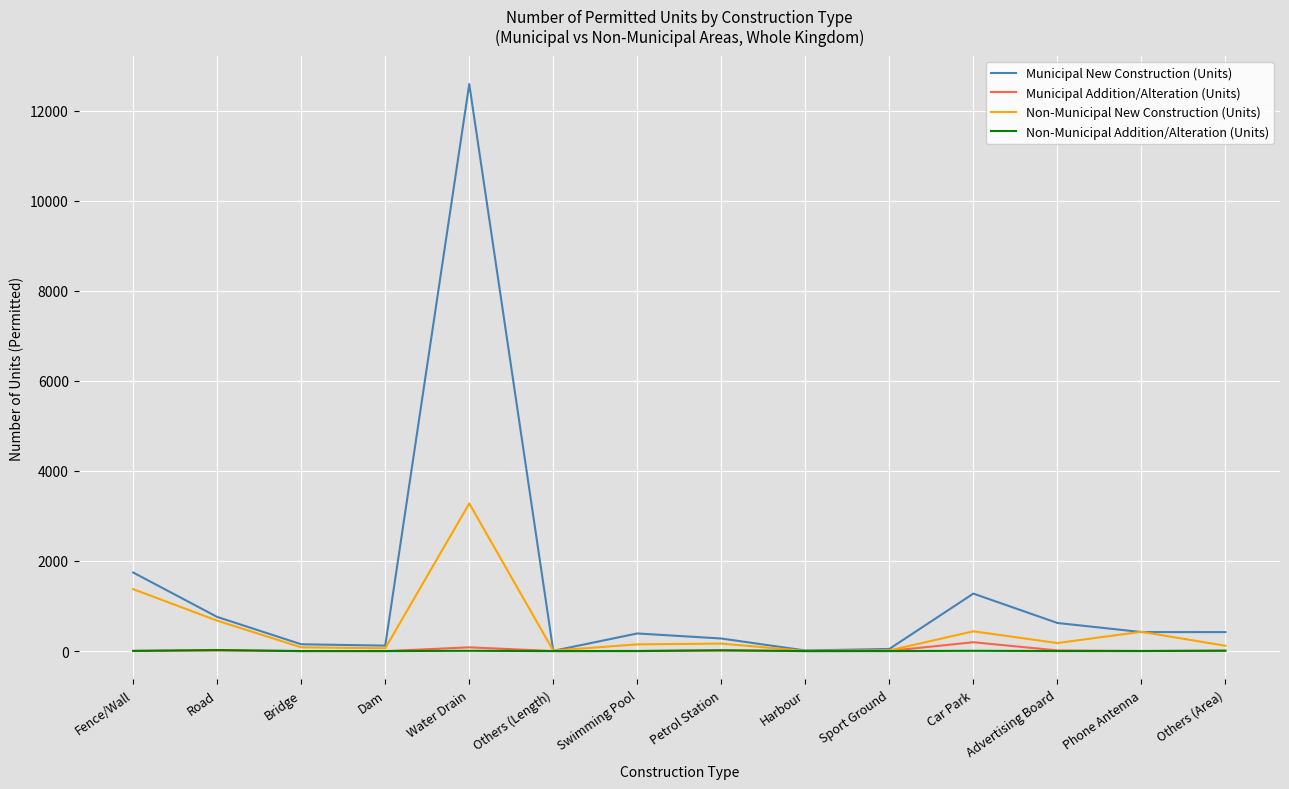

The value of Non-Municipal Addition/Alteration (Units) at Water Drain is 6. True or false?

True